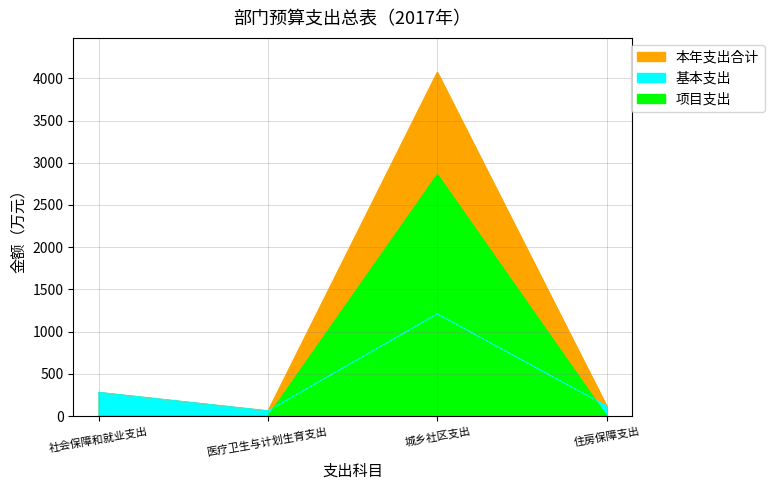

At which category does the chart reach its peak across all series?

城乡社区支出